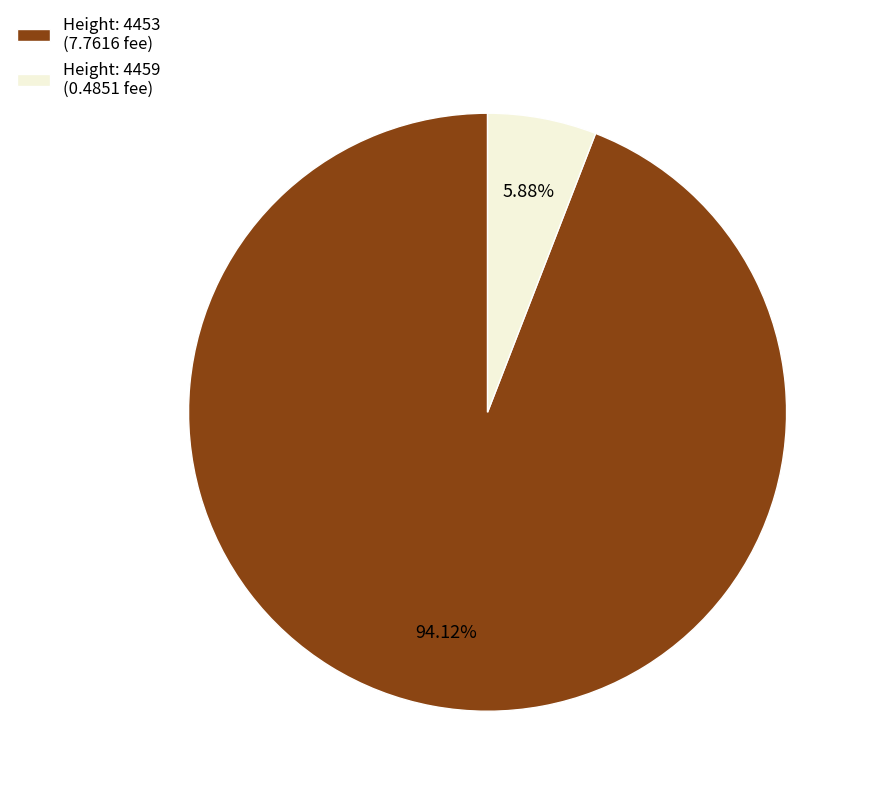

What is the smallest slice in the pie chart?

Height: 4459 (0.4851 fee)